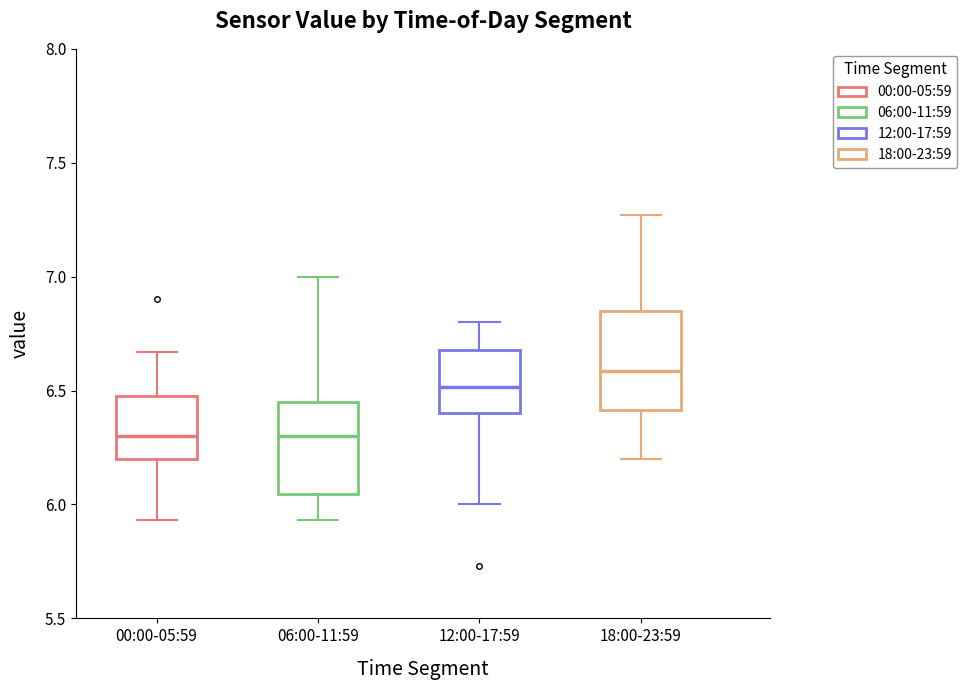

Reading left to right, read every box against the y-axis: the position of its median line, the range the box covers, and the ends of its whiskers. The values are not printed on the chart, so give them approximately, as read against the axis.

00:00-05:59: median 6.30, box 6.20 to 6.50, whiskers 5.95 to 6.65
06:00-11:59: median 6.30, box 6.05 to 6.45, whiskers 5.95 to 7.00
12:00-17:59: median 6.50, box 6.40 to 6.70, whiskers 6.00 to 6.80
18:00-23:59: median 6.60, box 6.40 to 6.85, whiskers 6.20 to 7.25